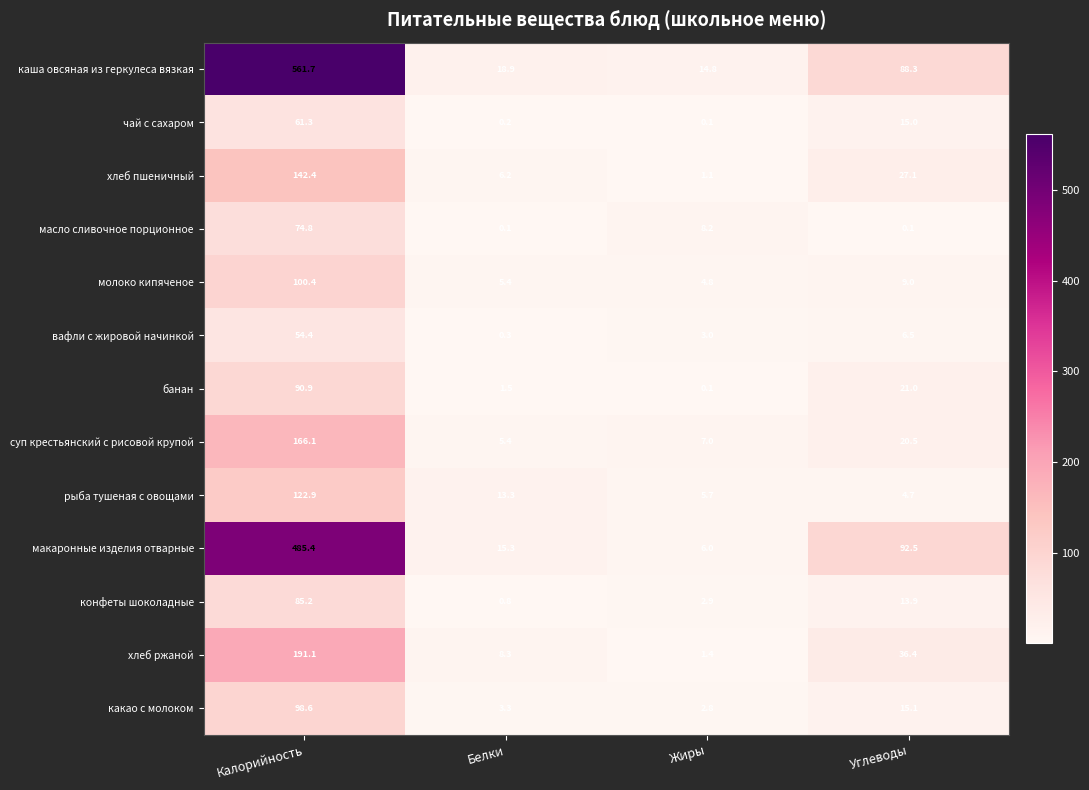

Which series has the largest total across all categories?

каша овсяная из геркулеса вязкая